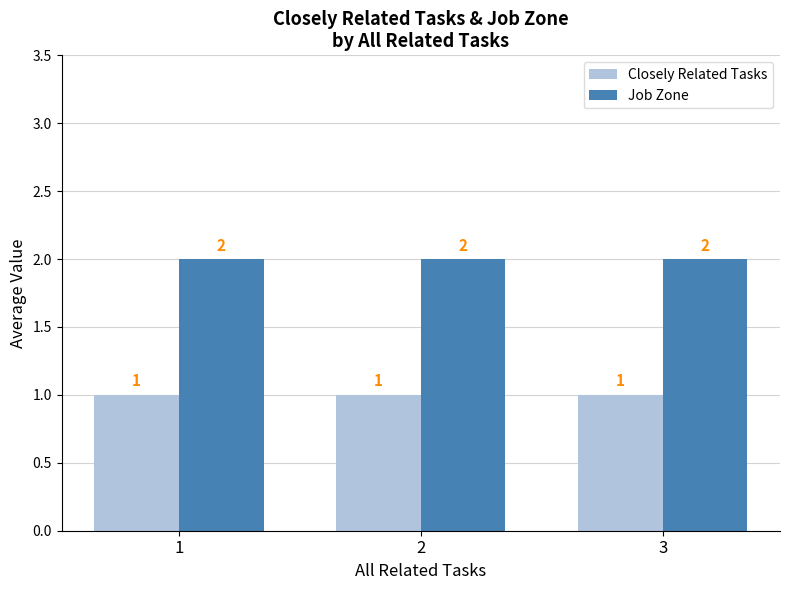

What is the sum of all Job Zone values?

6